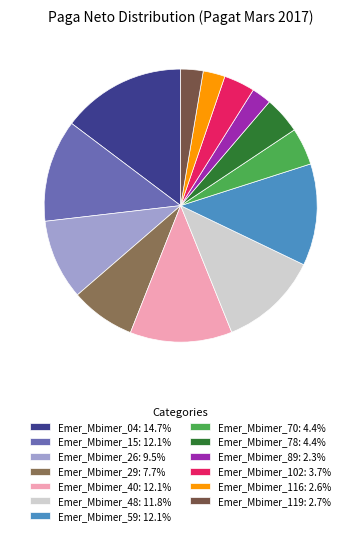

What percentage is the Emer_Mbimer_26 slice, to the nearest percent?

10%